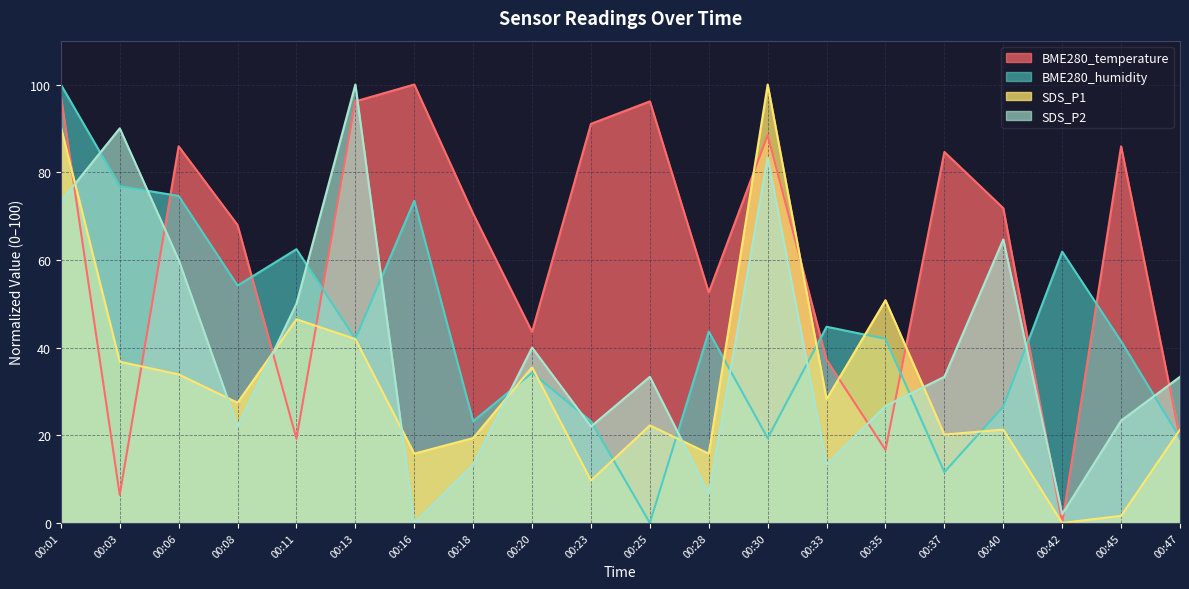

What is the total value across all series at 00:08?

171.5